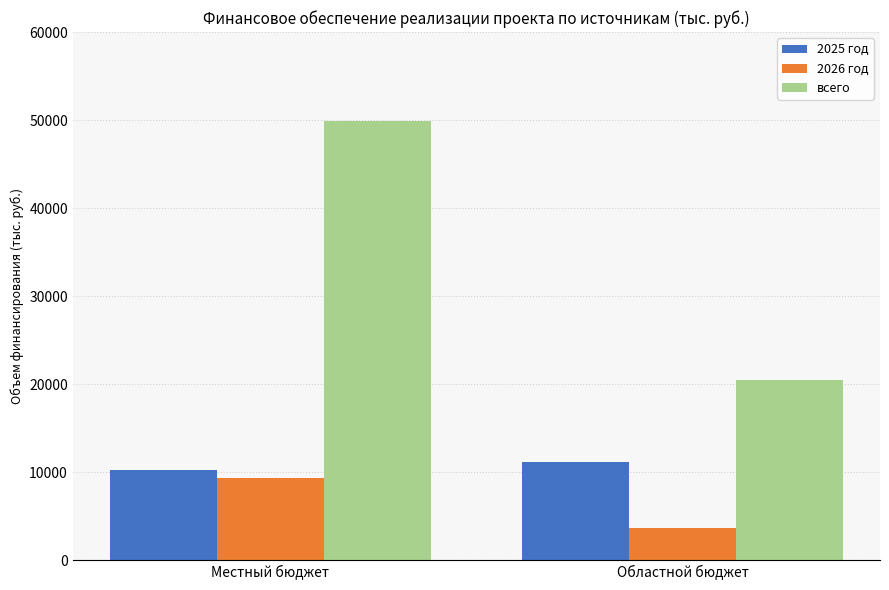

What is the approximate value of всего at Местный бюджет?

49928.0